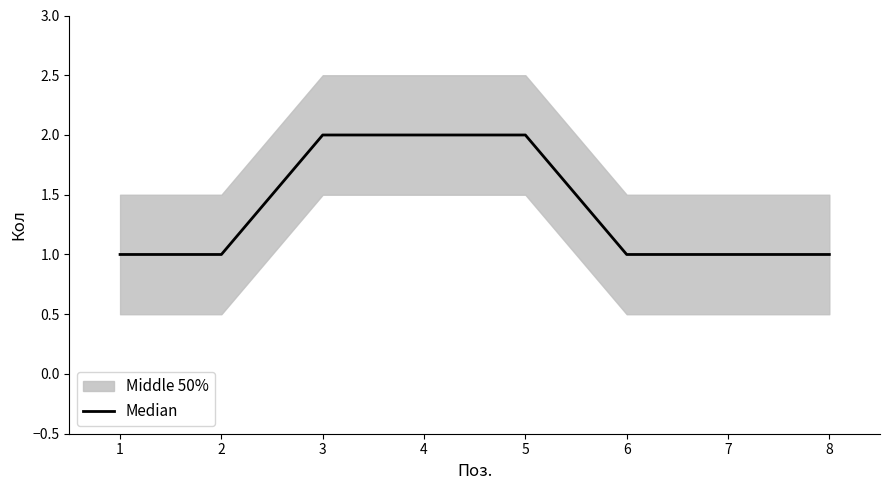

What is the difference between the second highest and minimum values?

1